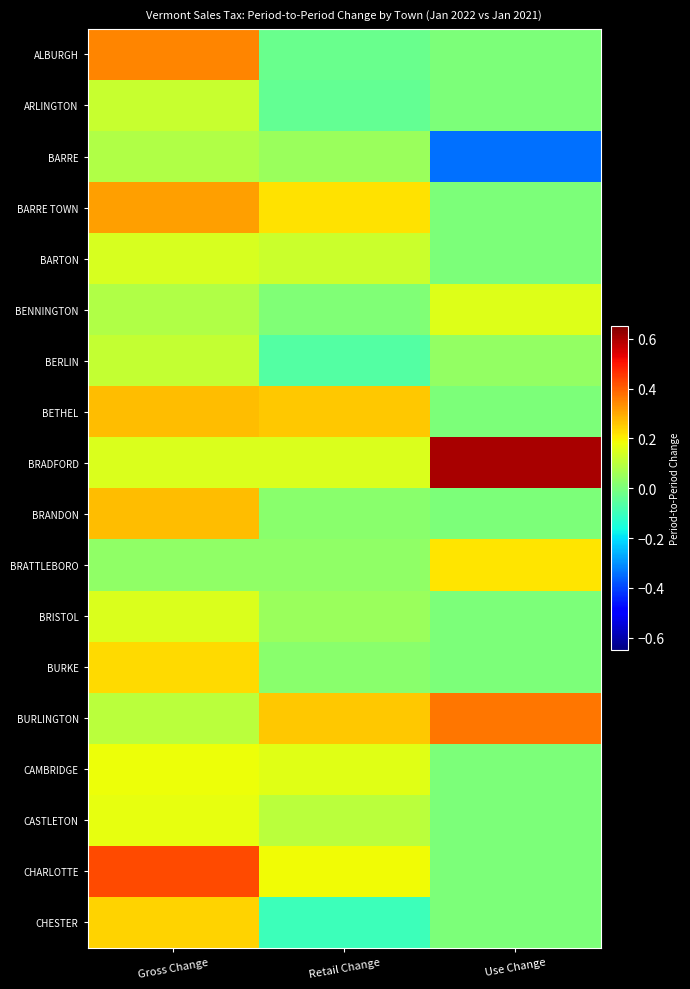

Which series has the widest spread of values?

BRADFORD